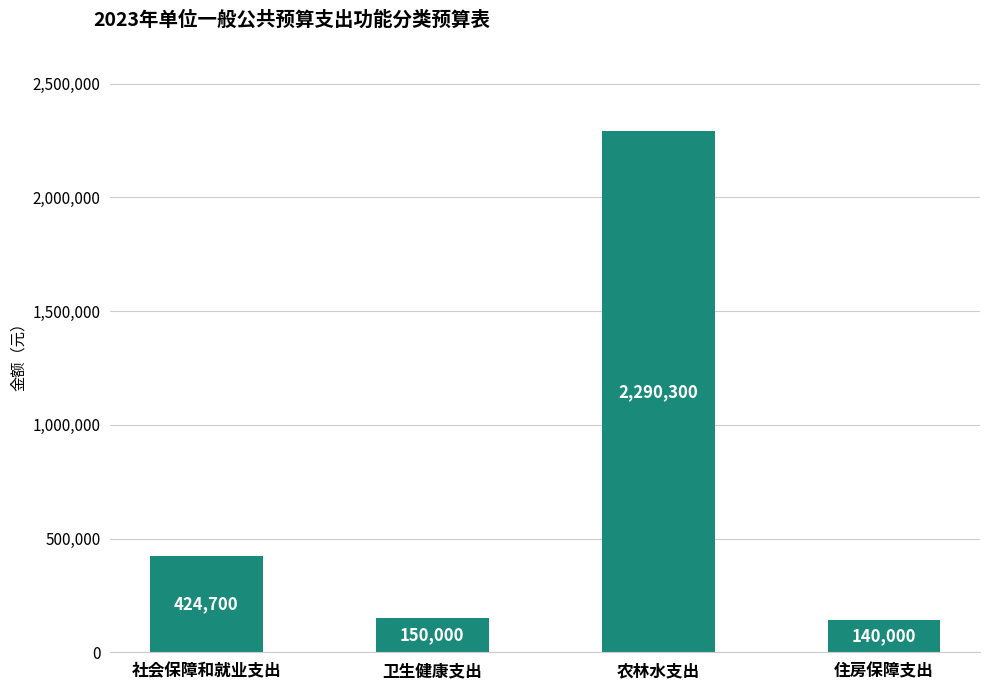

Rank the categories by value from highest to lowest.

农林水支出, 社会保障和就业支出, 卫生健康支出, 住房保障支出